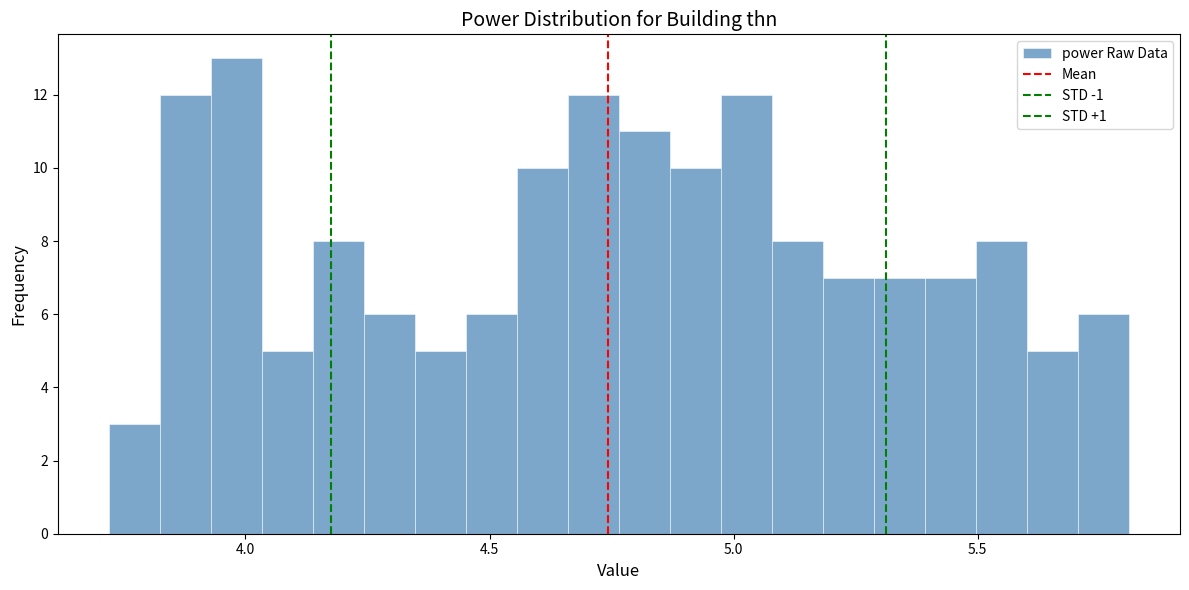

Around what value on the x-axis is the tallest bar? Give the approximate position of its centre, as read against the axis.

4.00